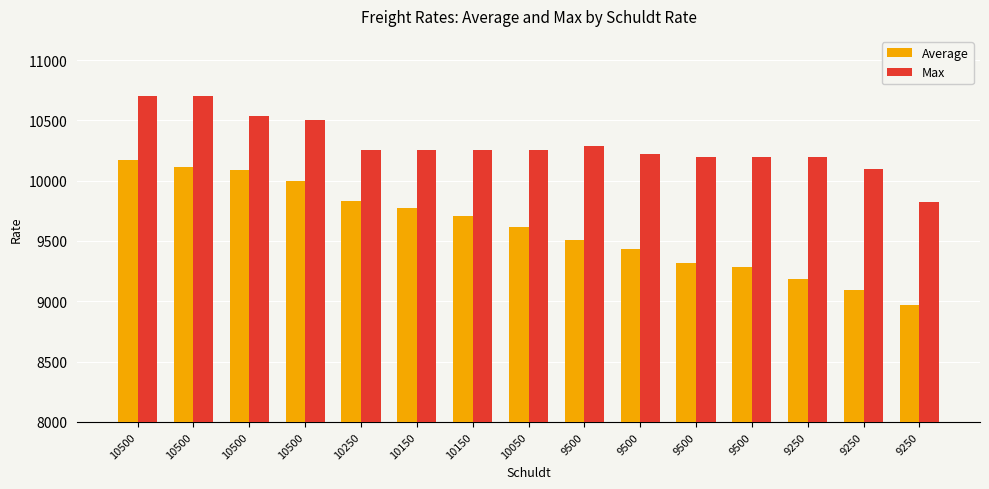

Reading left to right, extract all data points from this chart.

Average: 10500=10169	10500=10111	10500=10088	10500=9996	10250=9834	10150=9771	10150=9711	10050=9615	9500=9509	9500=9435	9500=9320	9500=9285	9250=9181	9250=9092	9250=8972
Max: 10500=10700	10500=10700	10500=10538	10500=10500	10250=10250	10150=10258	10150=10258	10050=10258	9500=10288	9500=10225	9500=10200	9500=10200	9250=10200	9250=10100	9250=9825